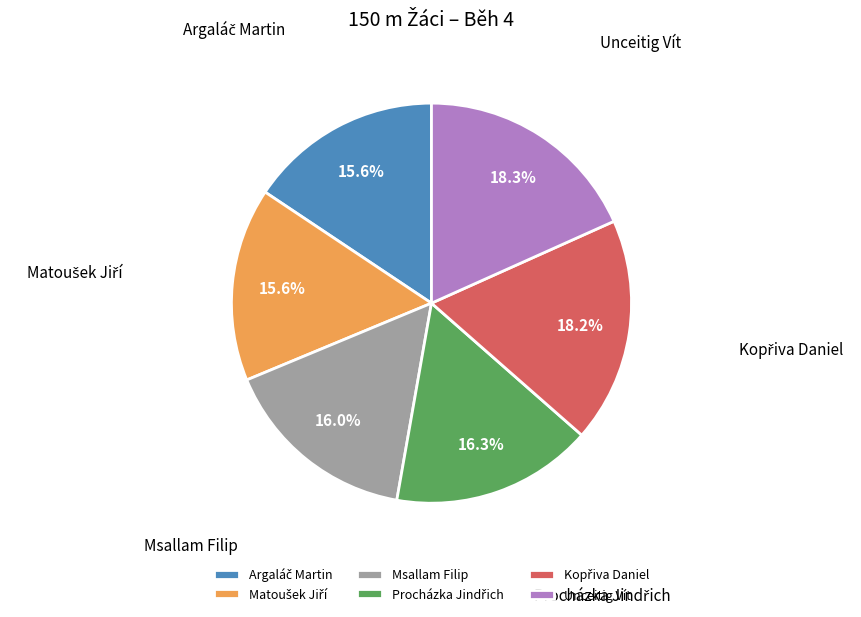

Does Msallam Filip represent more than half of the total?

No